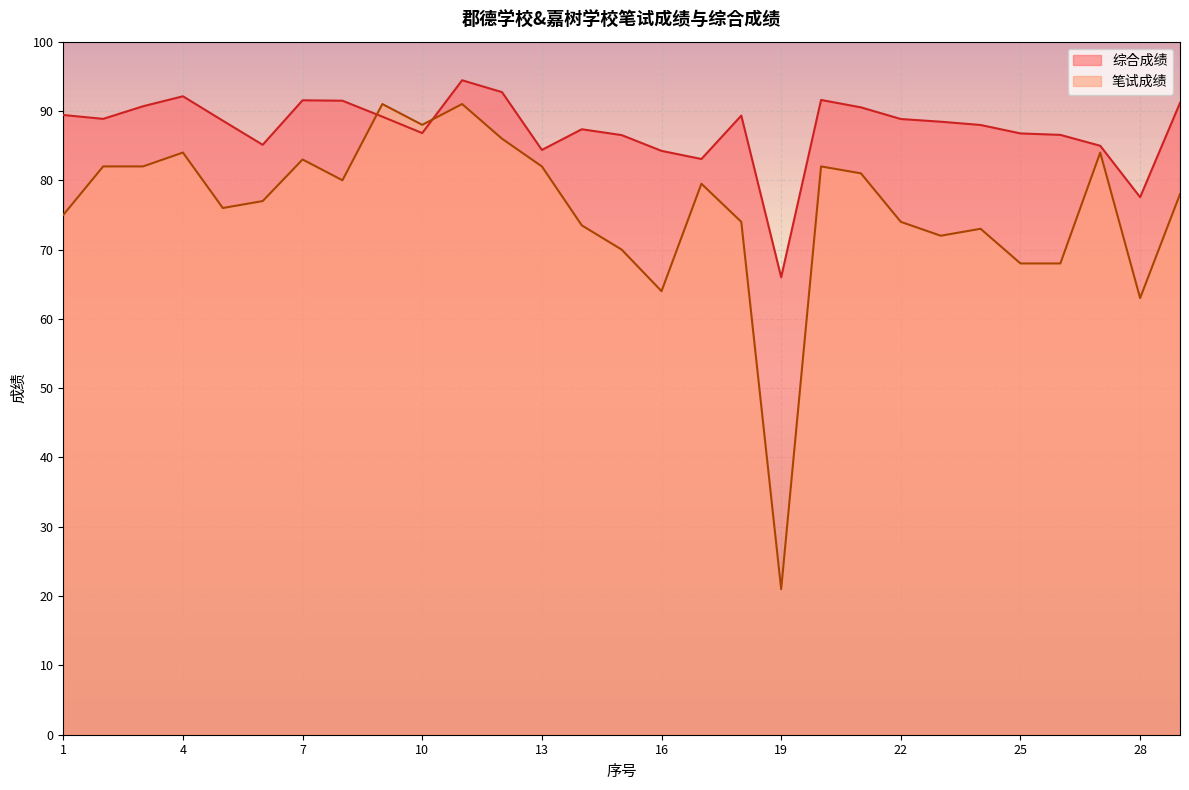

At which category does 笔试成绩 reach its first local peak?

4